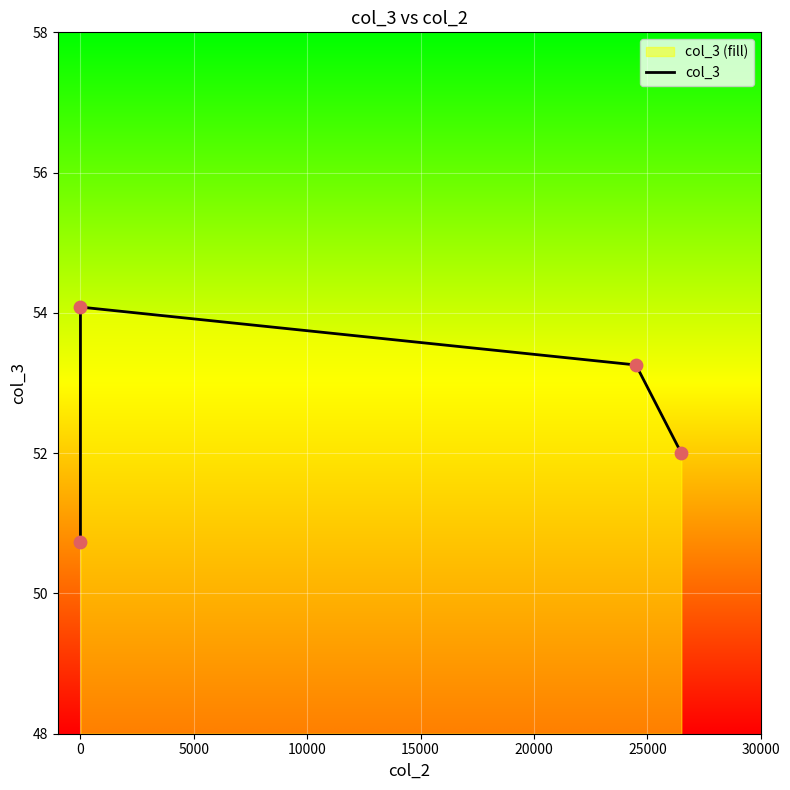

What is the ratio of the value at 5000 to the value at 10000?

1.0